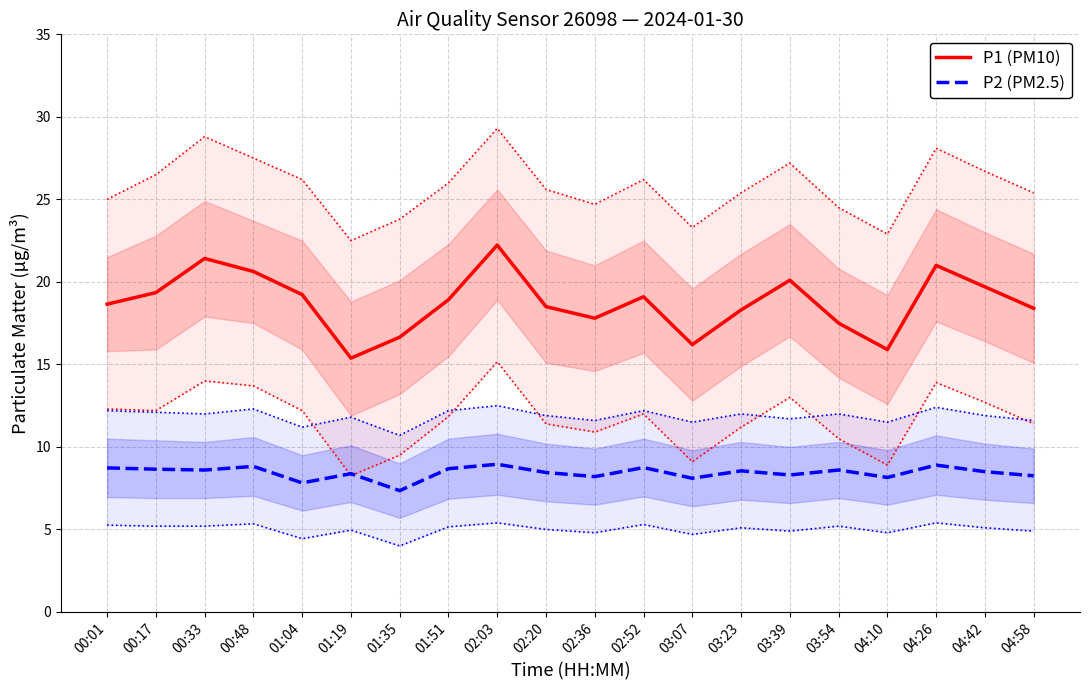

True or false: P1 (PM10) and P2 (PM2.5) intersect in this chart.

False